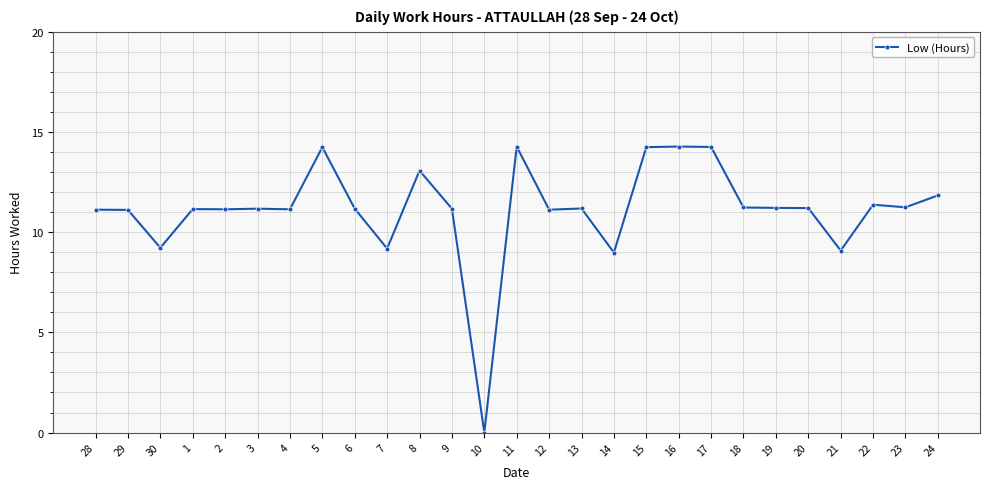

The value at 17 is 19.5. True or false?

False